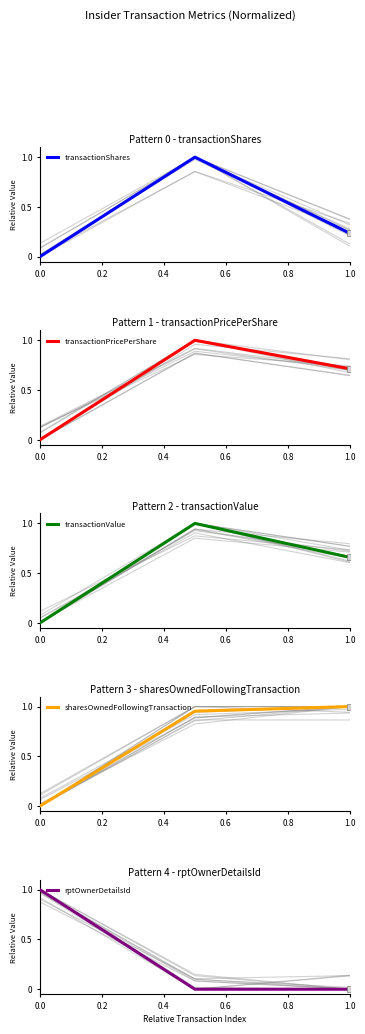

Which series has the largest total across all categories?

sharesOwnedFollowingTransaction